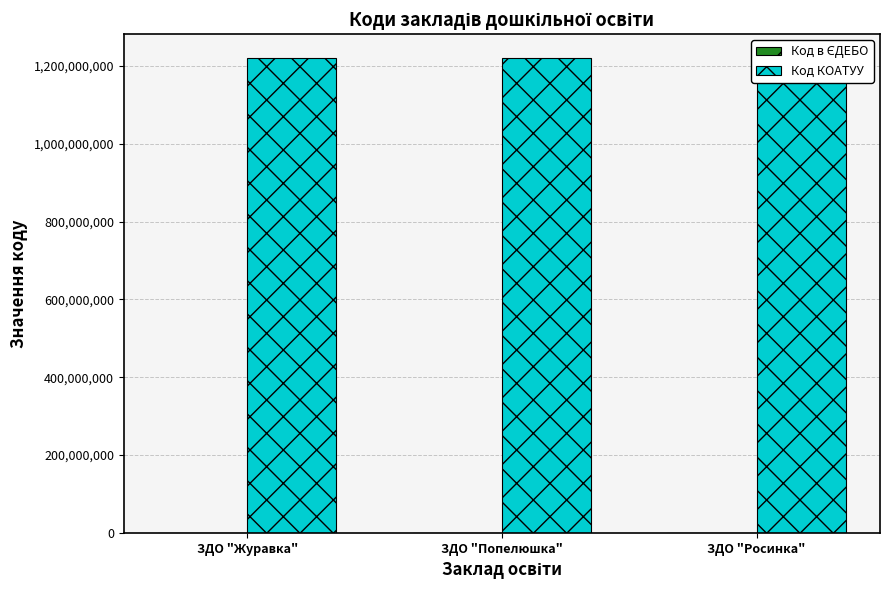

At which category is the sum across all series the highest?

ЗДО "Журавка"